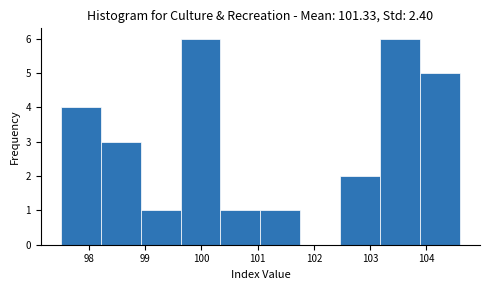

How tall is the bar that spans 98.21 to 98.92 on the x-axis? Neither the bar edges nor the heights are printed on the chart, so give them approximately, as read against the axes.

3